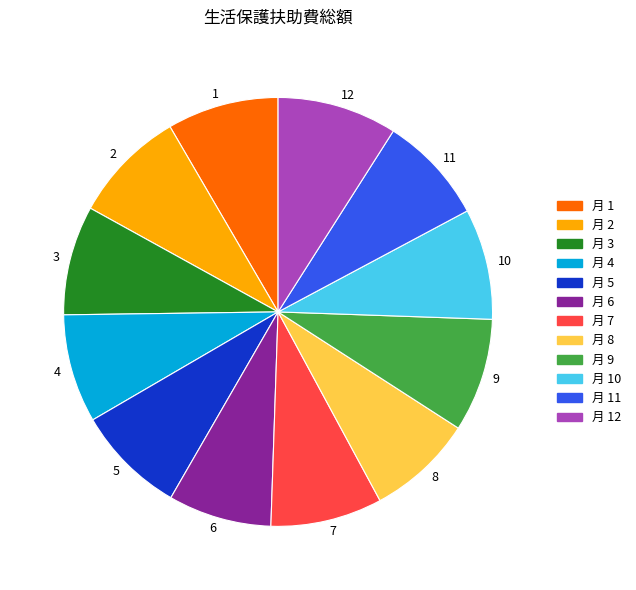

Combined, do 10 and 11 account for over 50%?

No